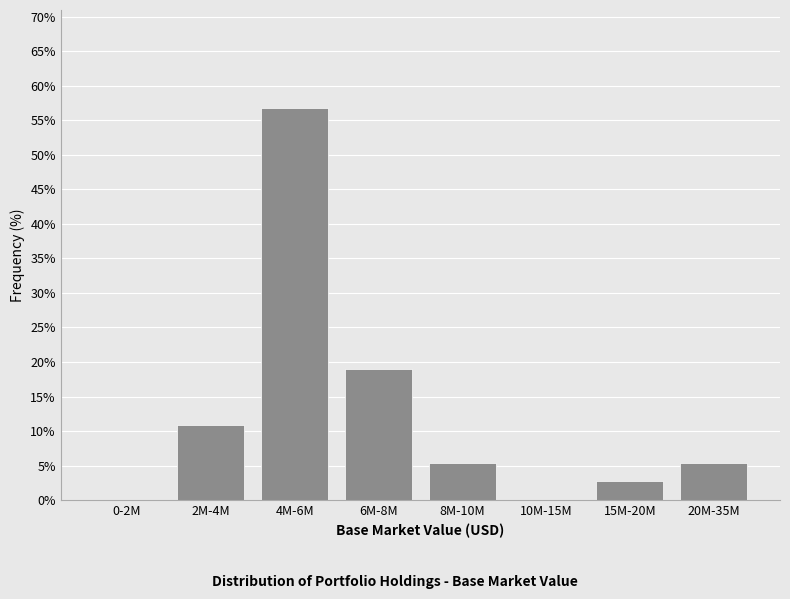

Reading left to right, list all the values displayed in this chart.

0-2M=0.0	2M-4M=10.8	4M-6M=56.8	6M-8M=18.9	8M-10M=5.4	10M-15M=0.0	15M-20M=2.7	20M-35M=5.4